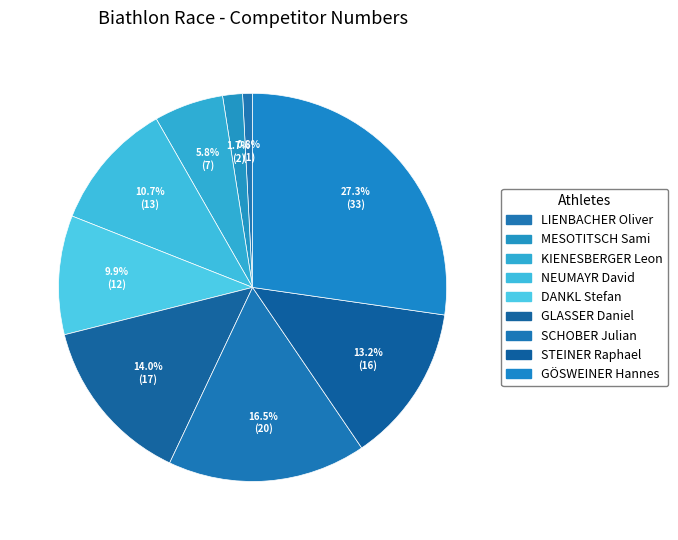

Which slice is the smallest?

LIENBACHER Oliver